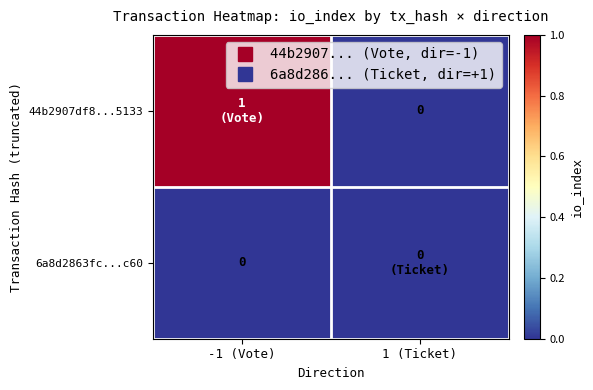

The value of 44b2907df8...5133 at 1 (Ticket) is -1. True or false?

False